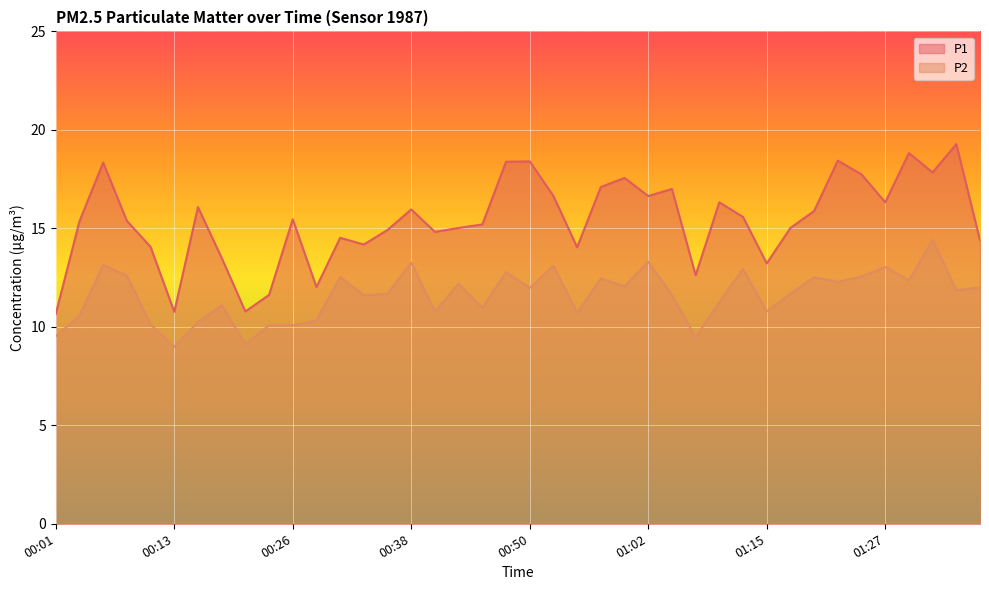

What is the sum of all P2 values?

464.0